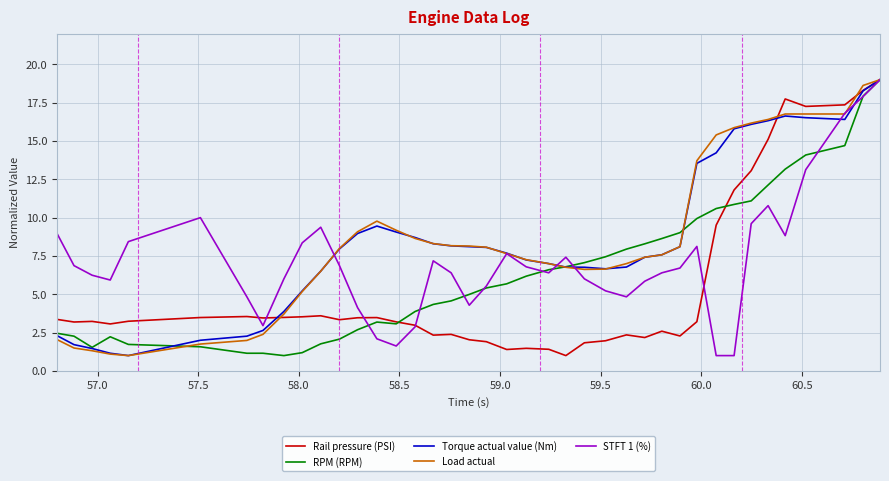

What is the greatest value displayed?

19.0